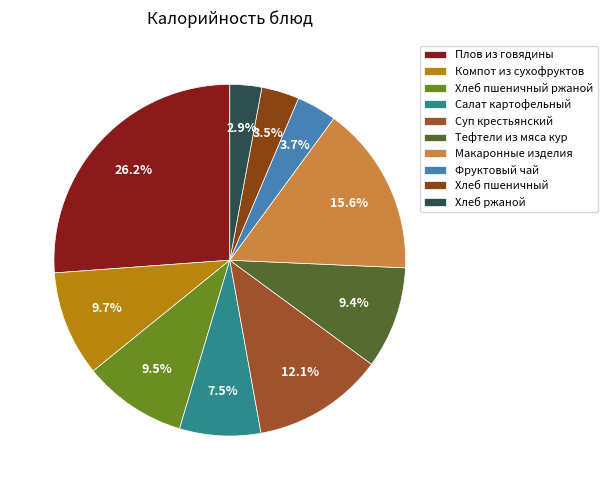

To the nearest percent, what percentage of the pie is Суп крестьянский?

12%